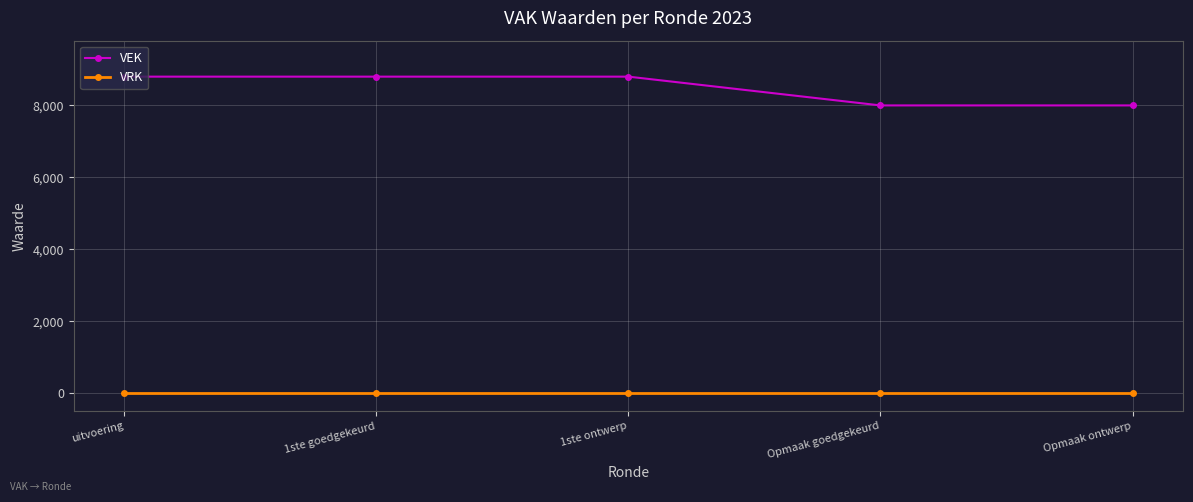

Is the value of VRK at Opmaak ontwerp greater than the value of VEK at 1ste ontwerp?

No